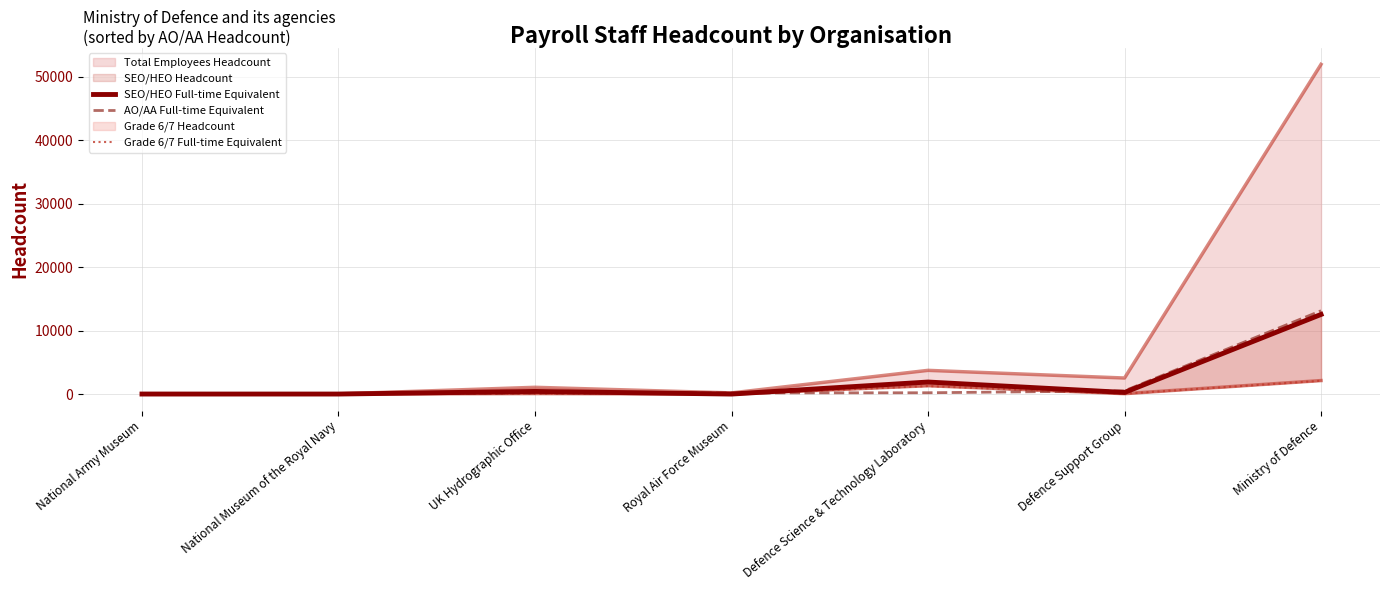

Does the chart display data point markers on the line(s)?

No